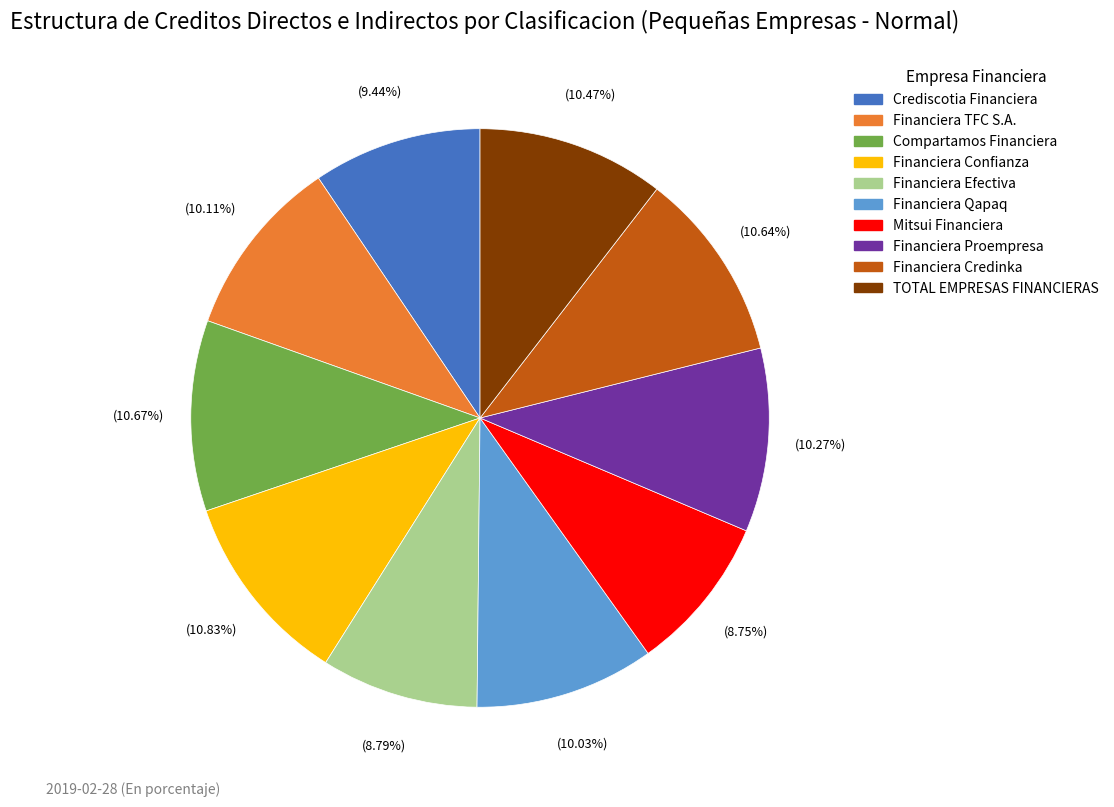

What percentage do Financiera Efectiva and Financiera TFC S.A. together represent?

18.9%